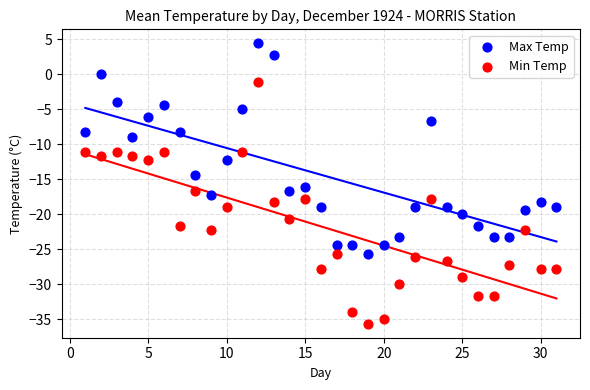

Which series has the widest spread of Y values?

Min Temp